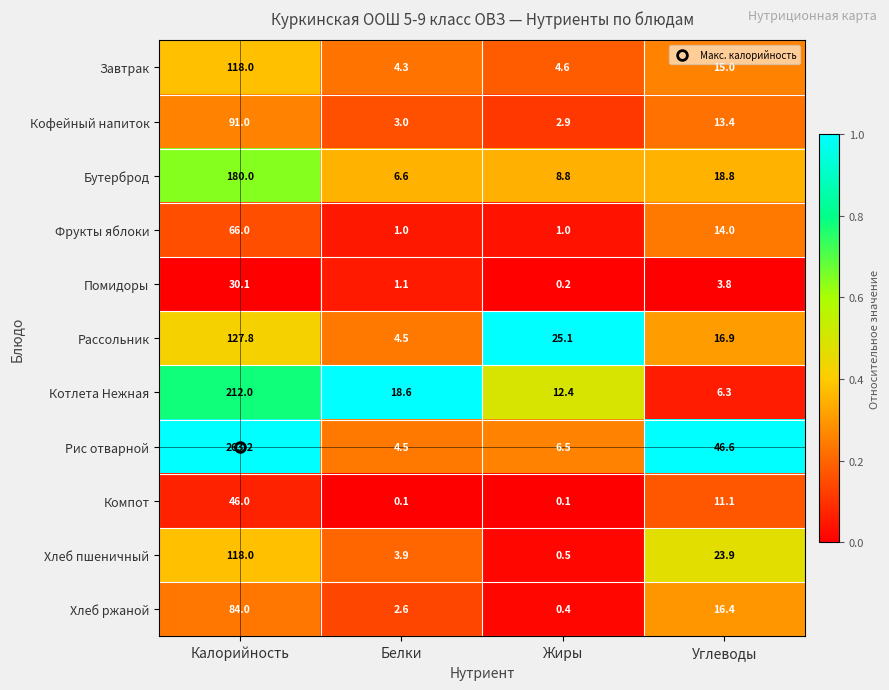

What is the difference between the maximum and minimum values in the Рассольник series?

123.3